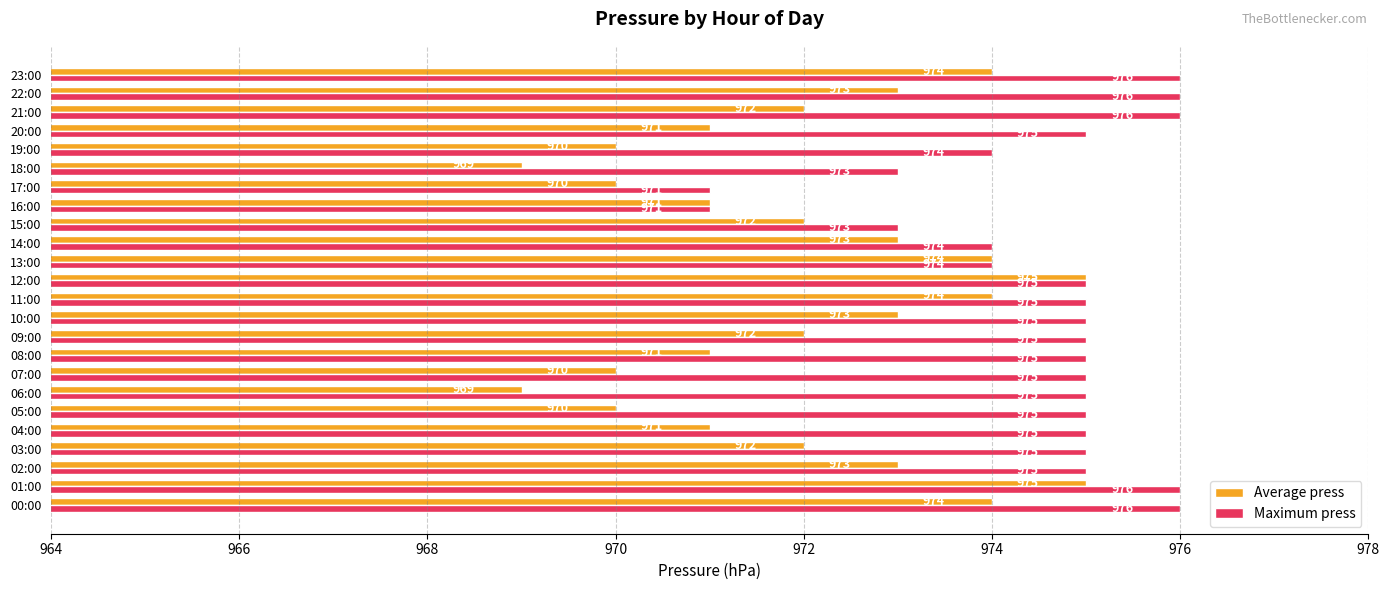

Read the Maximum press value at 00:00.

976